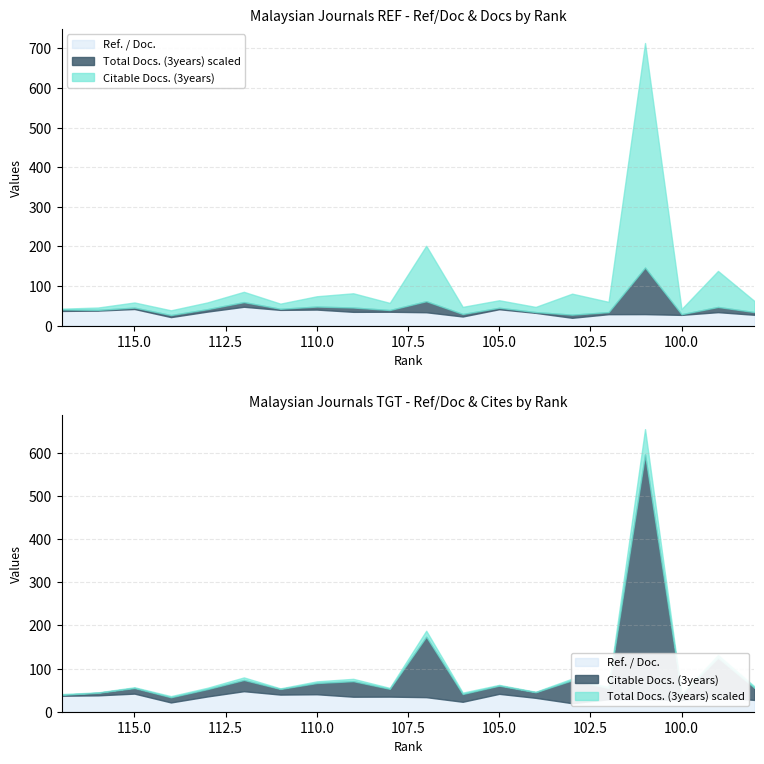

How many data points in Ref. / Doc. are above 34?

11